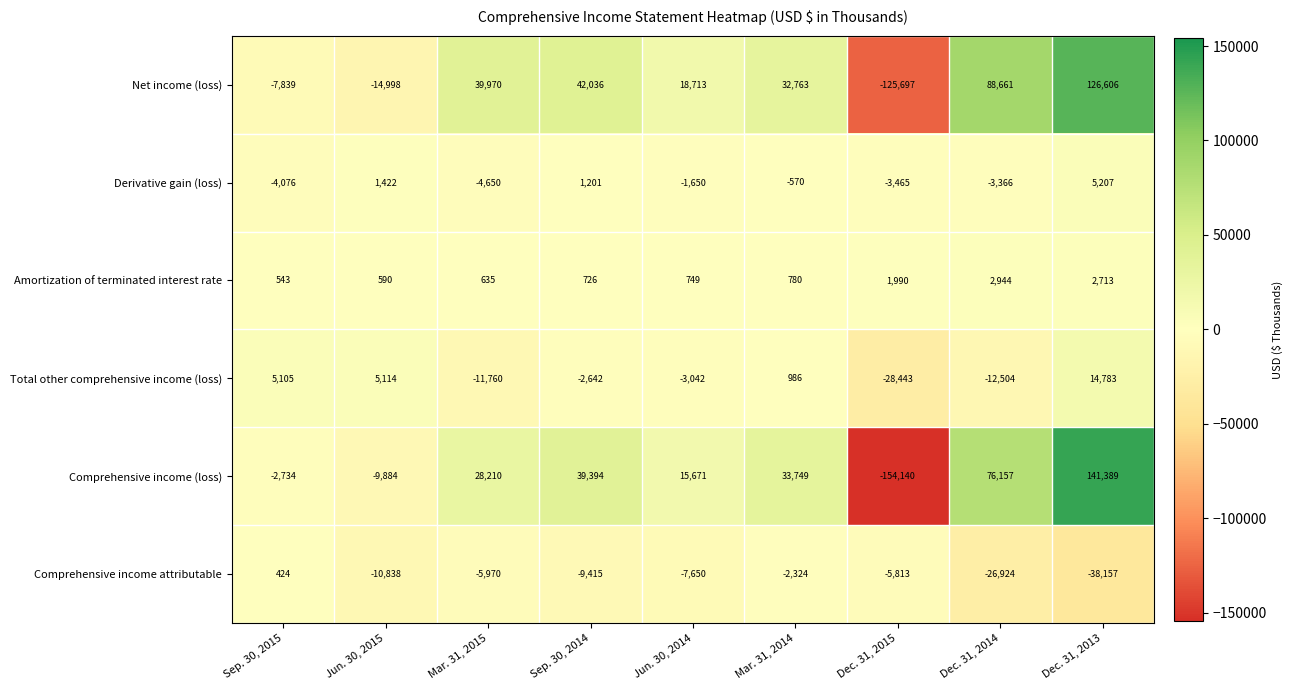

Is the value of Net income (loss) at Dec. 31, 2014 greater than the value of Comprehensive income attributable at Dec. 31, 2014?

Yes